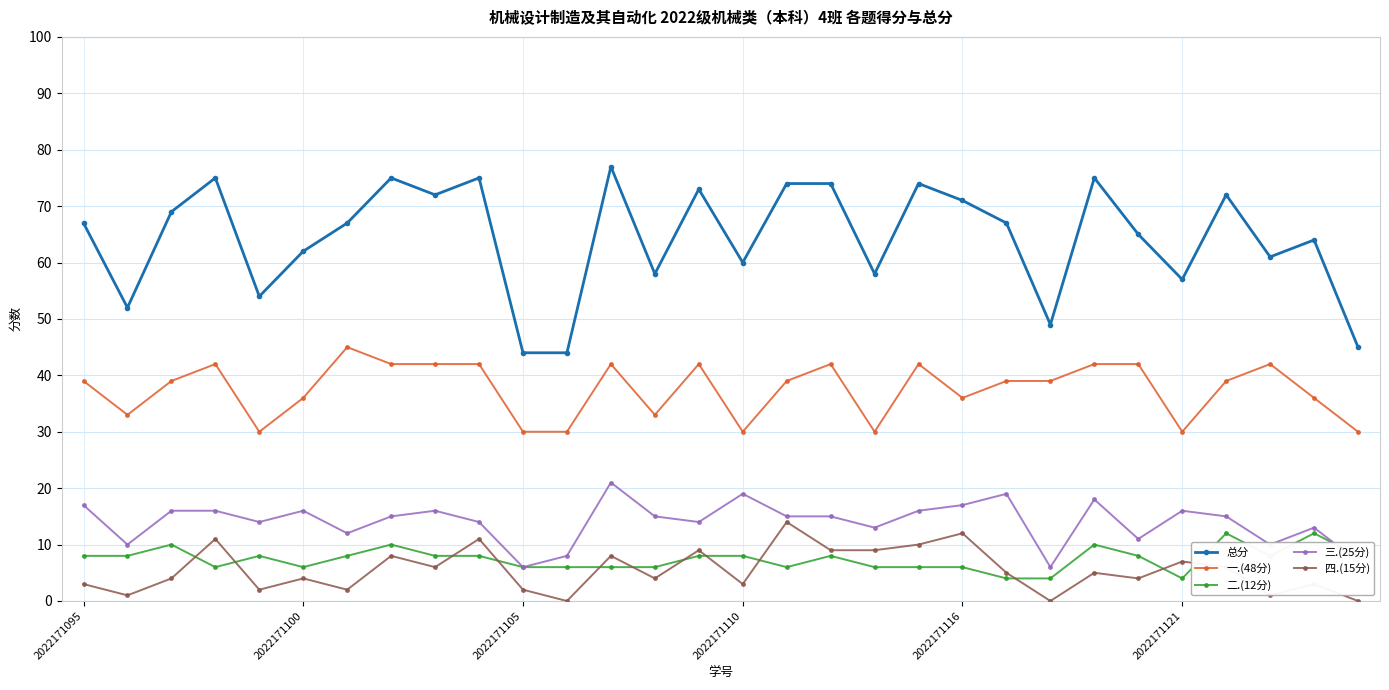

Which series has the largest total across all categories?

总分